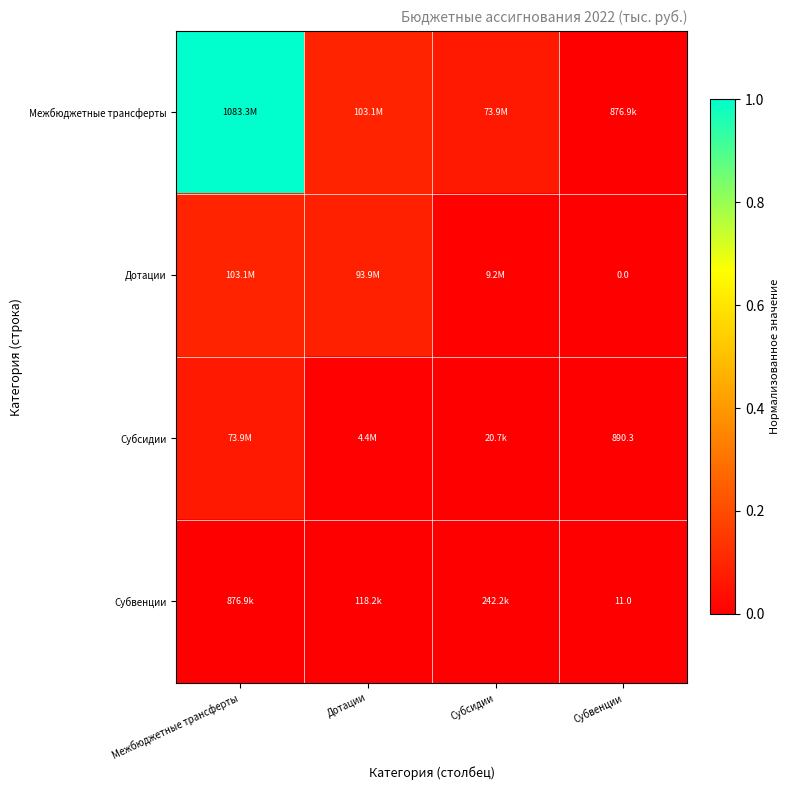

At which category is the sum across all series the highest?

Межбюджетные трансферты